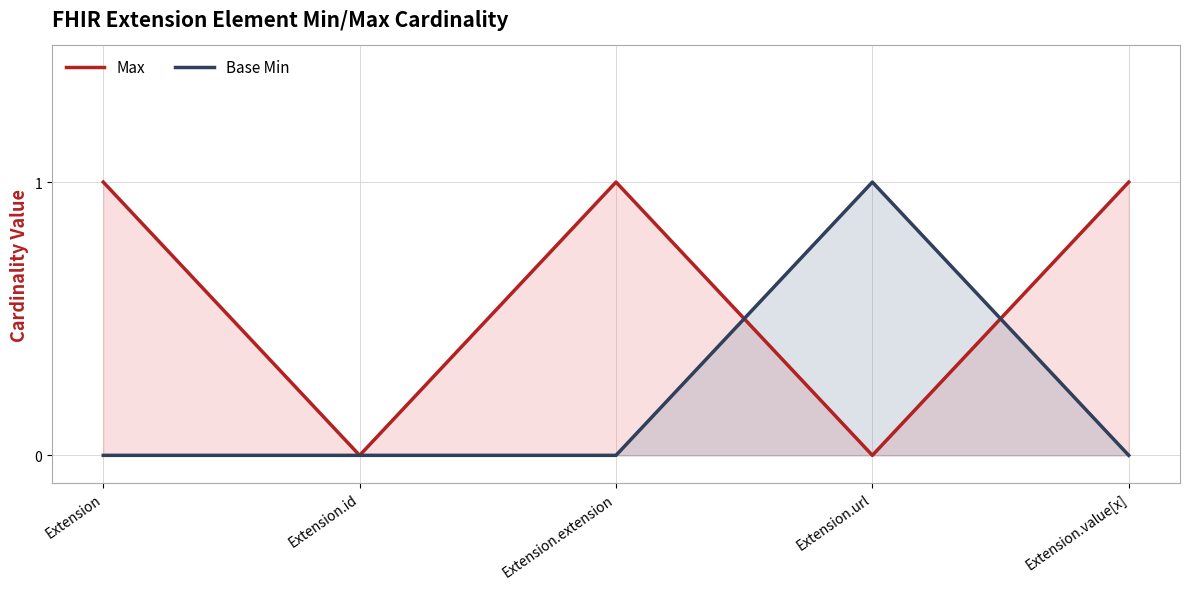

What is the difference between the highest and lowest values at Extension.url?

1